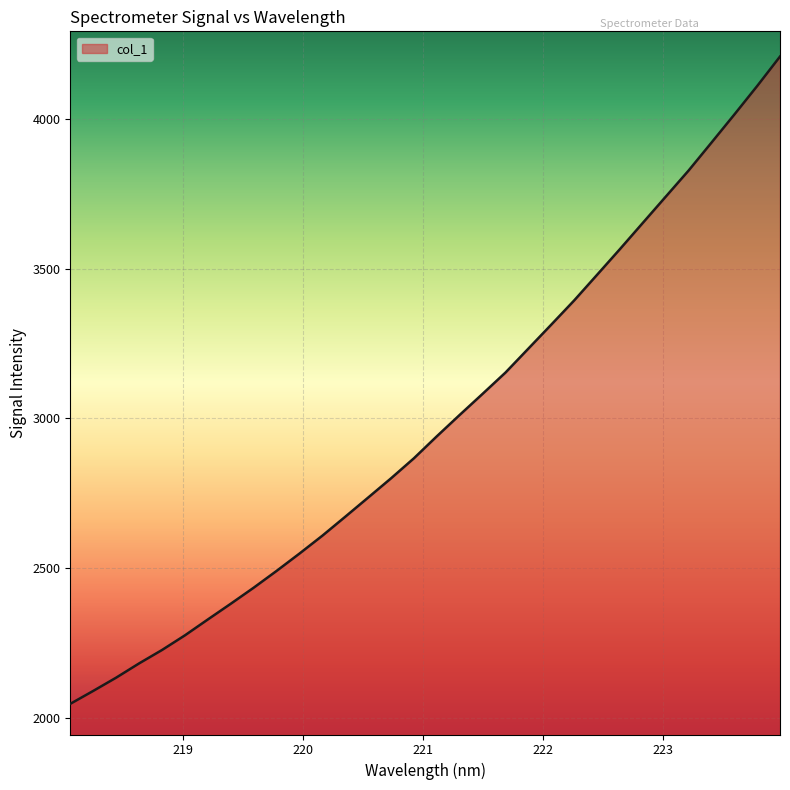

What is the difference between the maximum and minimum values?

2161.1